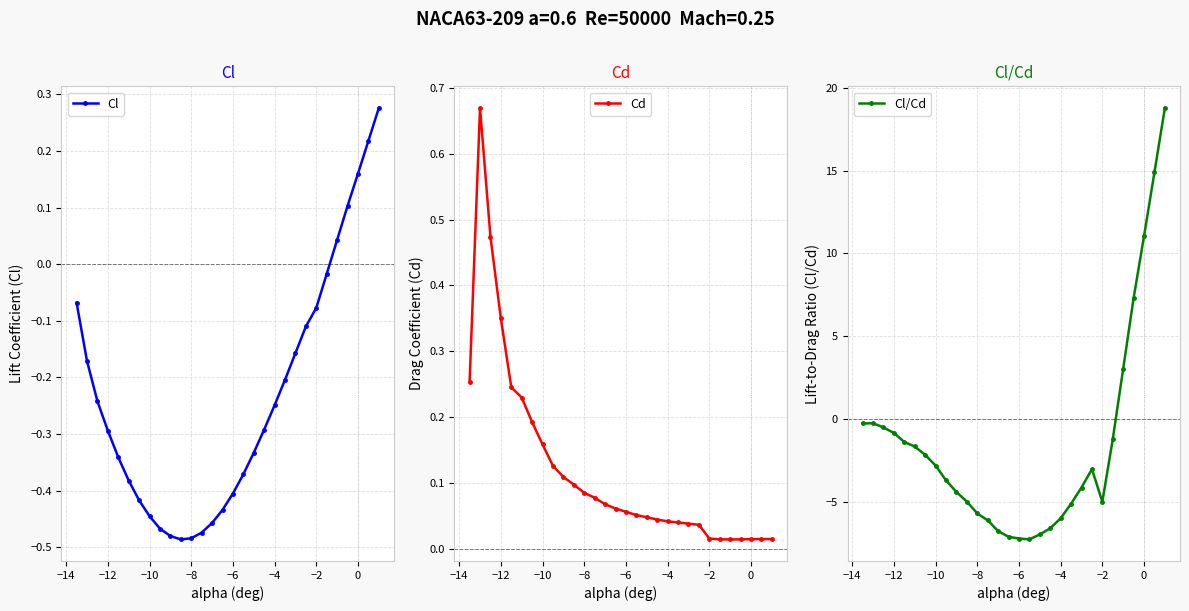

Is it true that Cl/Cd equals -8.1 at −8?

False